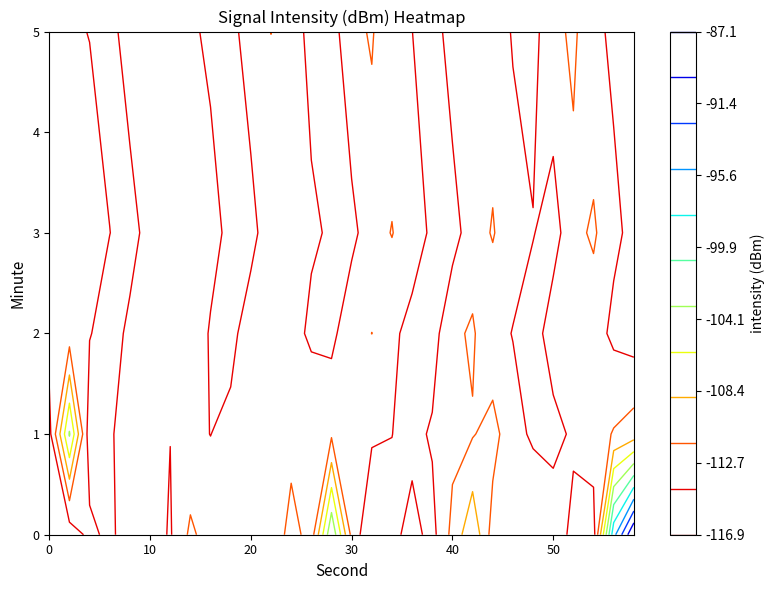

How many data points does each series have?

30